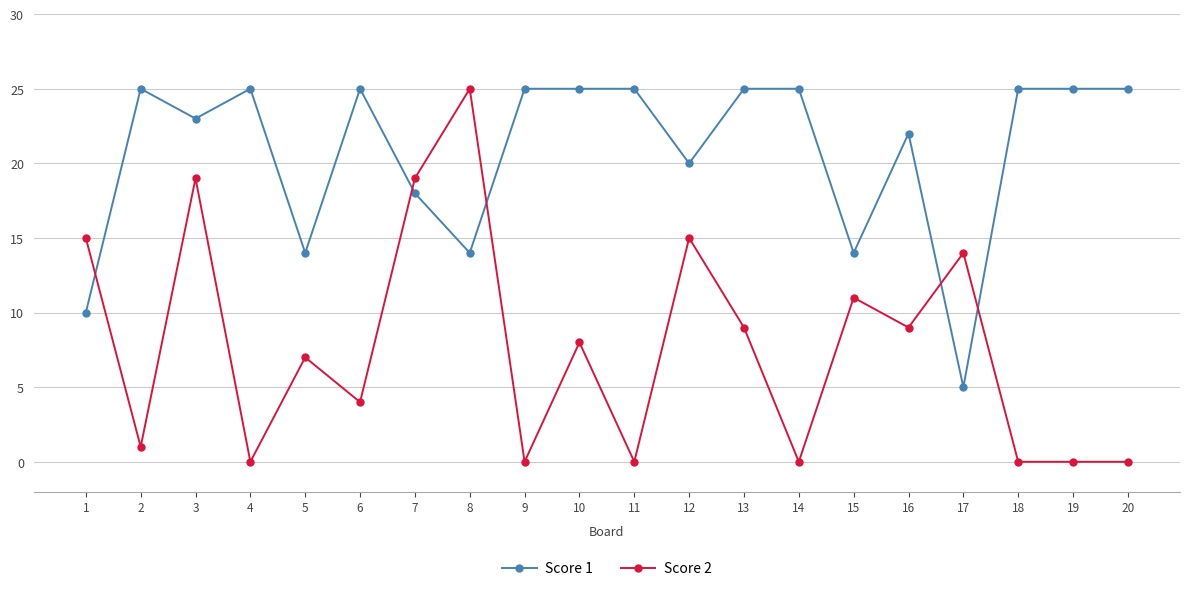

Reading left to right, extract all data points from this chart.

Score 1: 10	25	23	25	14	25	18	14	25	25	25	20	25	25	14	22	5	25	25	25
Score 2: 15	1	19	0	7	4	19	25	0	8	0	15	9	0	11	9	14	0	0	0